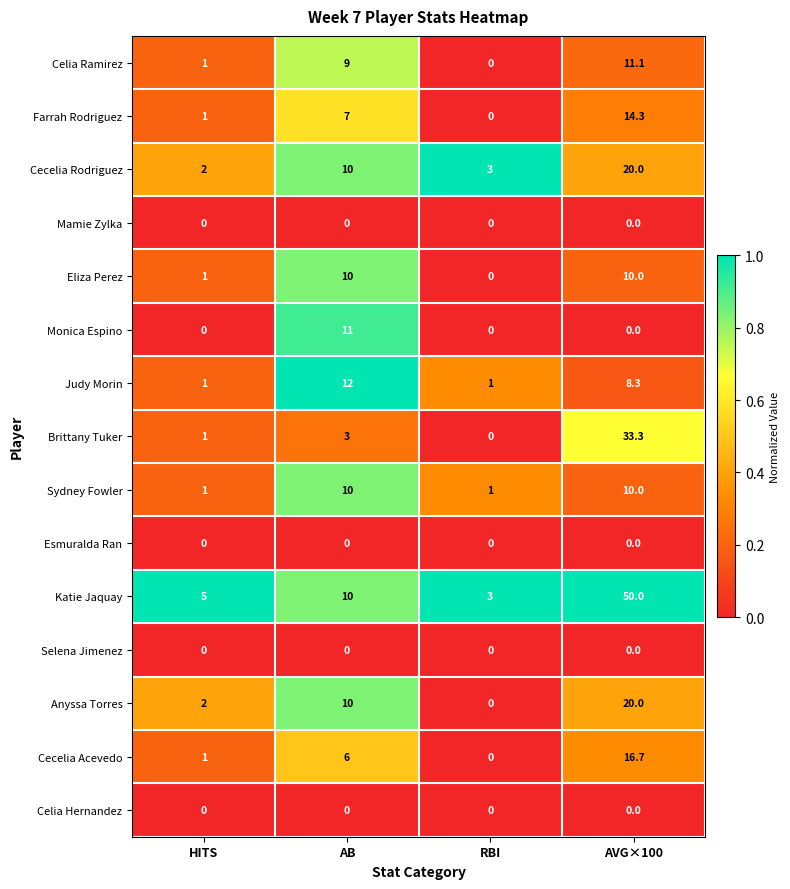

At which category does the chart reach its peak across all series?

AVG×100